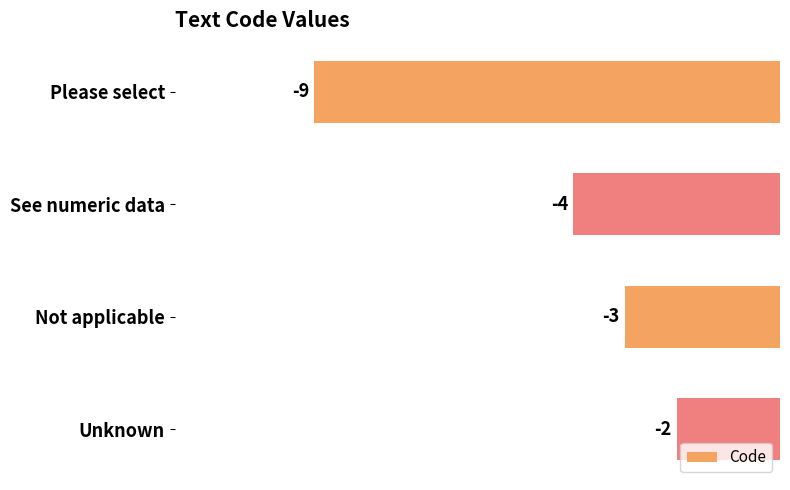

What position from the bottom is Please select?

4